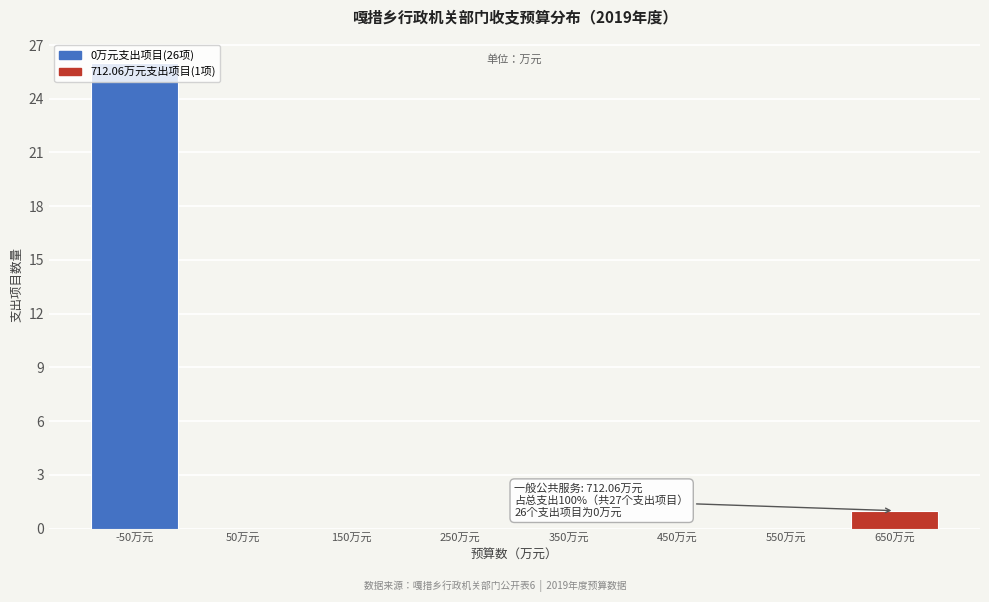

The chart shows a value of 0 at 550万元. True or false?

True